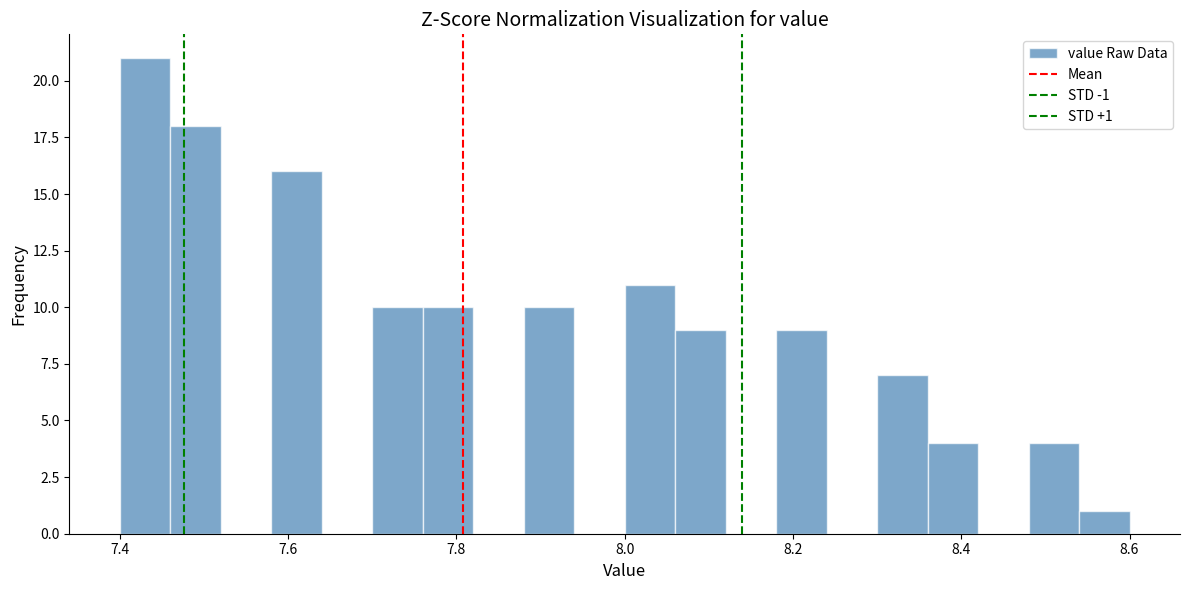

Around what value on the x-axis is the tallest bar? Give the approximate position of its centre, as read against the axis.

7.44